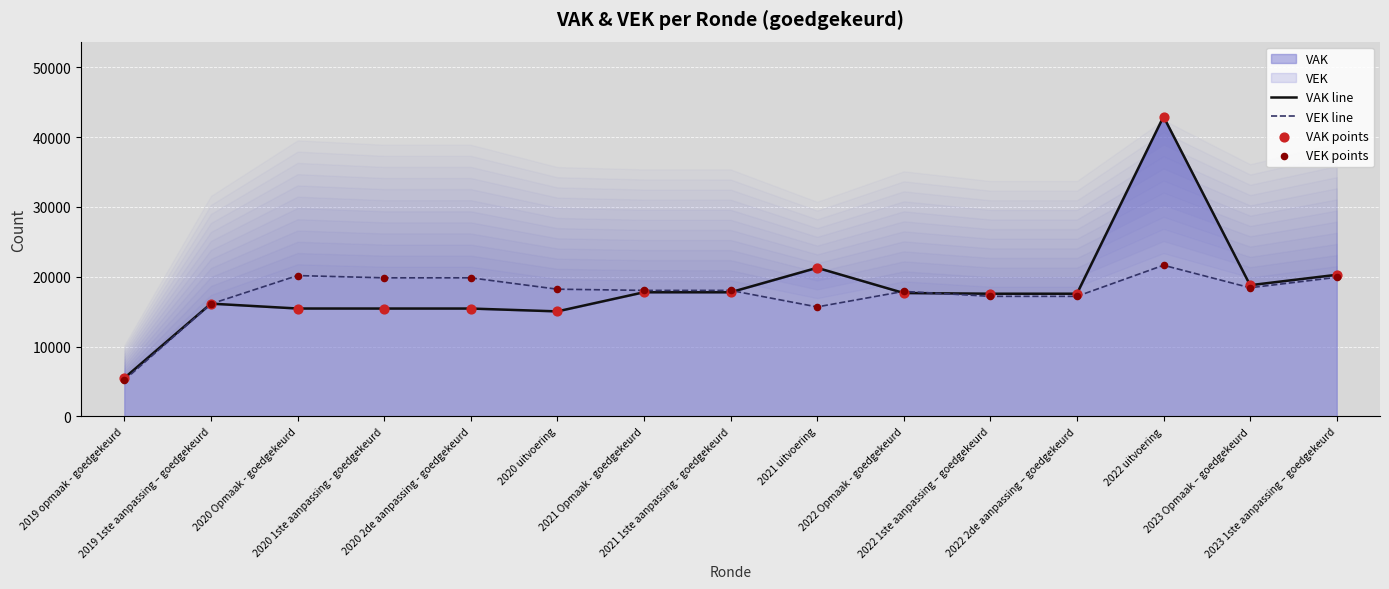

At how many categories does at least one series exceed 9573?

14